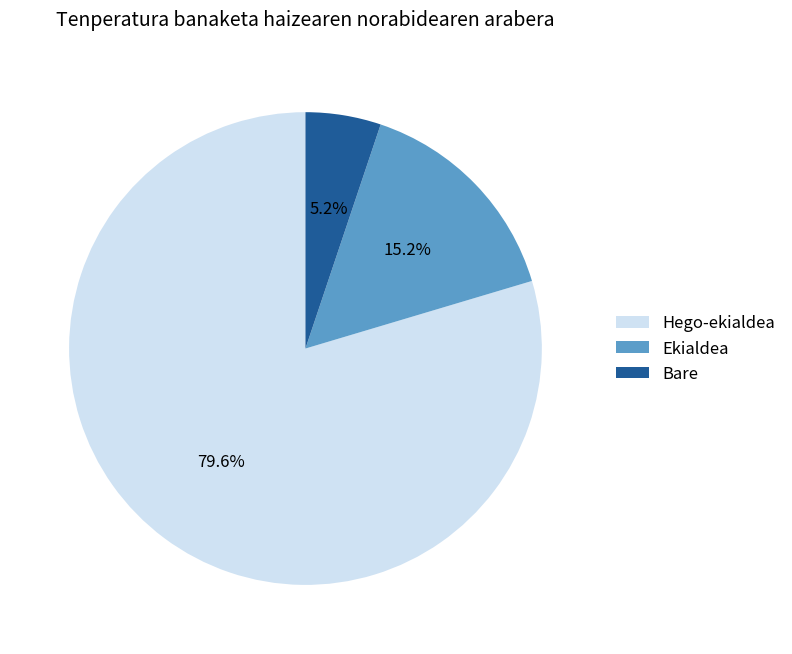

Which slice is the largest?

Hego-ekialdea